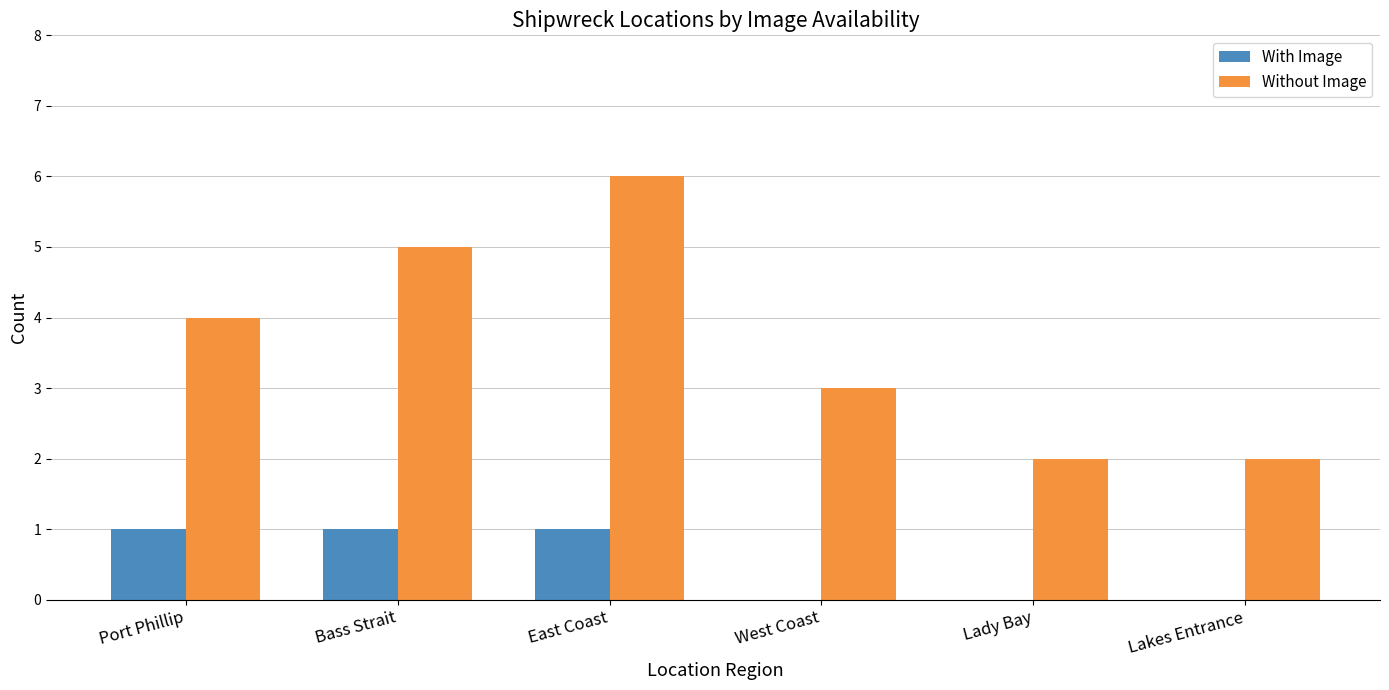

Read the With Image value at Bass Strait.

1